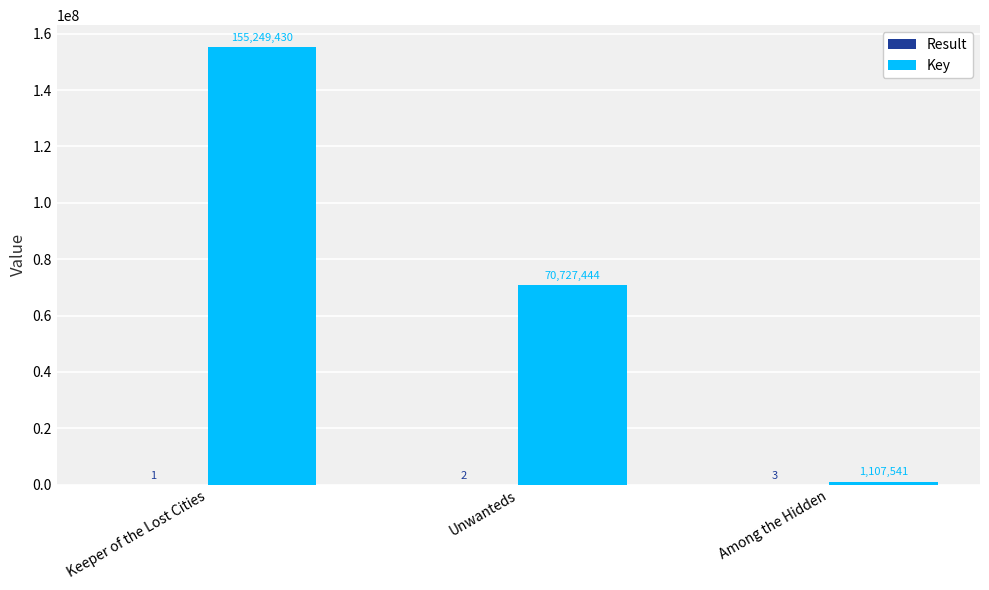

True or false: Key has a value of 70727444 at Unwanteds.

True